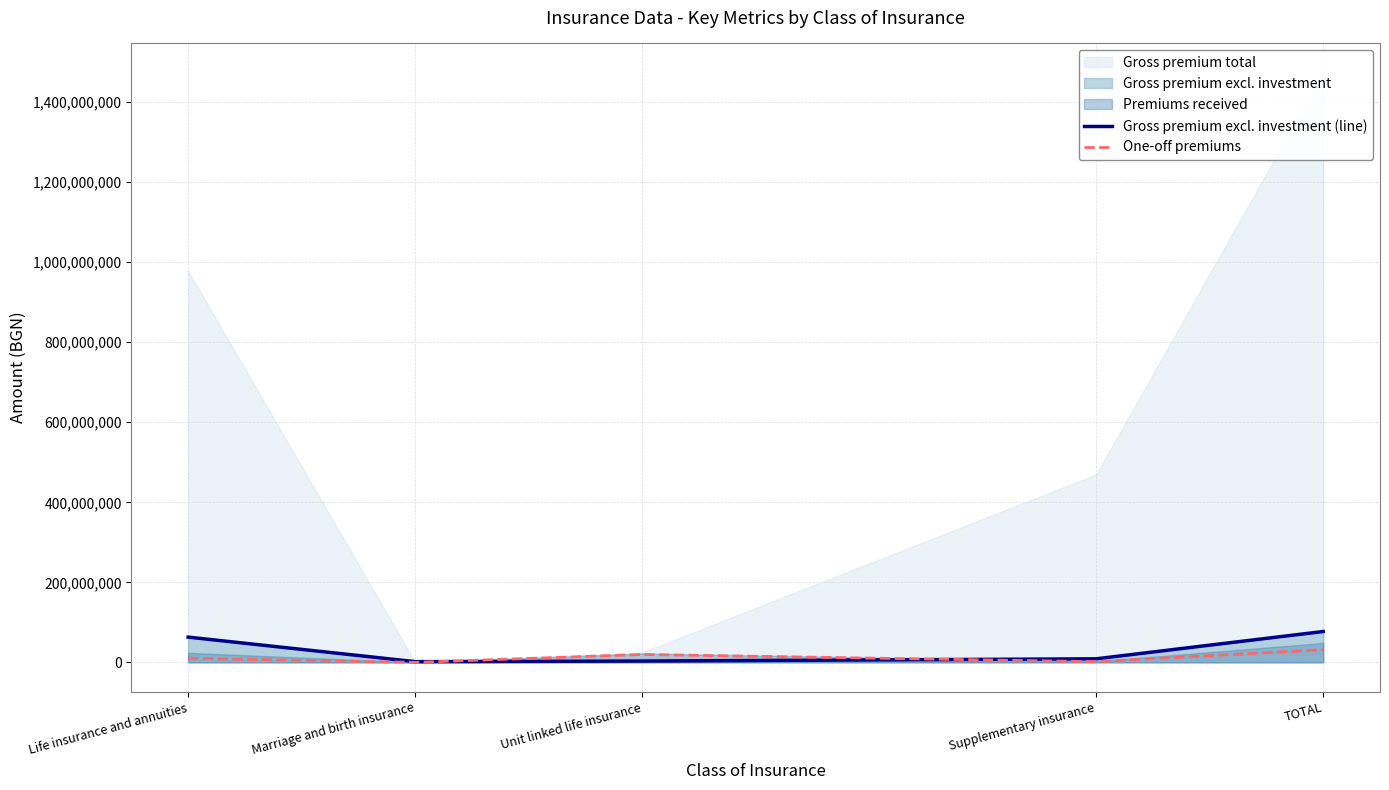

How many data points does each series have?

5